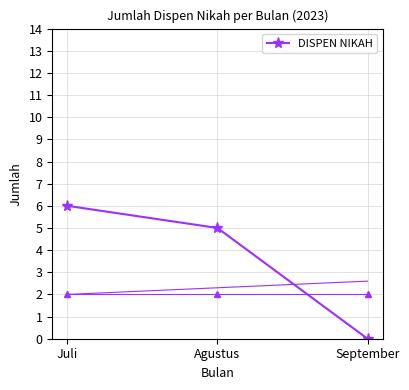

At which category does the chart reach its minimum across all series?

September